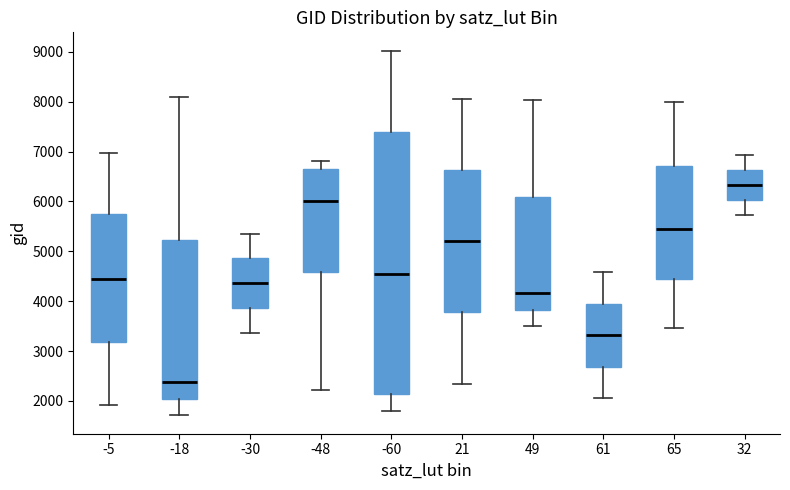

Which box's median line is the highest?

32